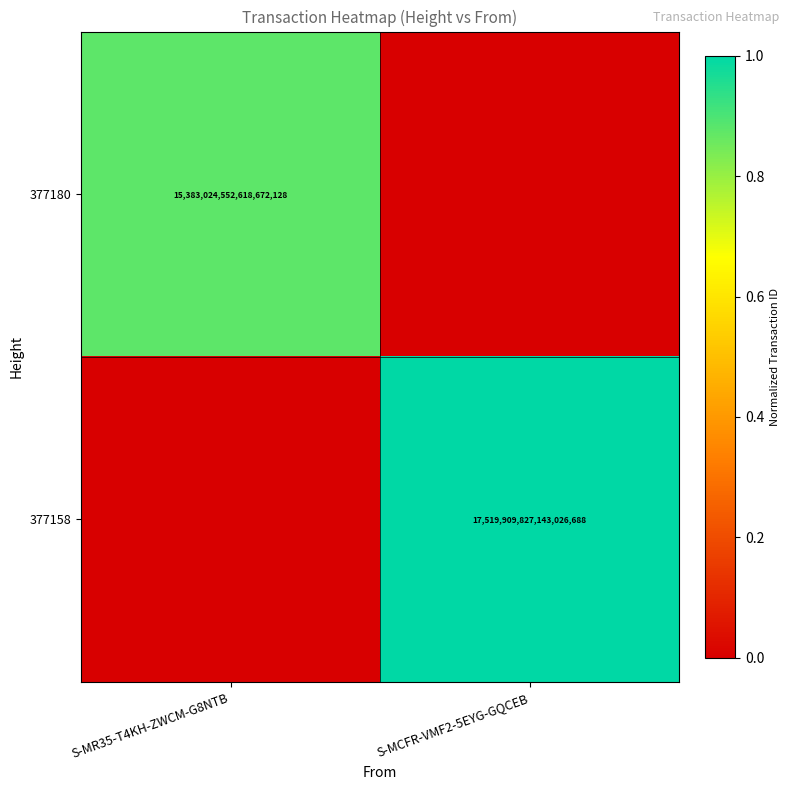

True or false: 377158 has a value of 17519909827143026688 at S-MCFR-VMF2-5EYG-GQCEB.

True